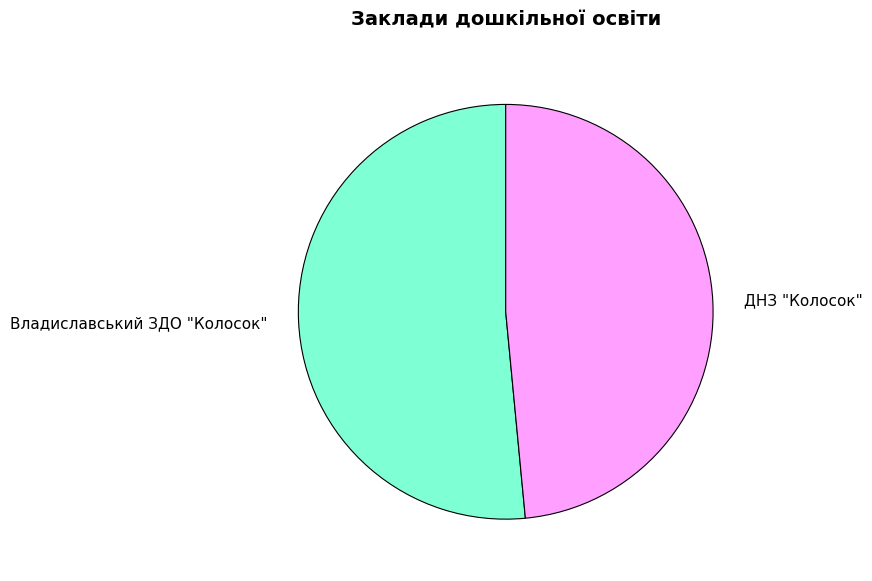

The ДНЗ "Колосок" slice represents 37% of the pie. True or false?

False